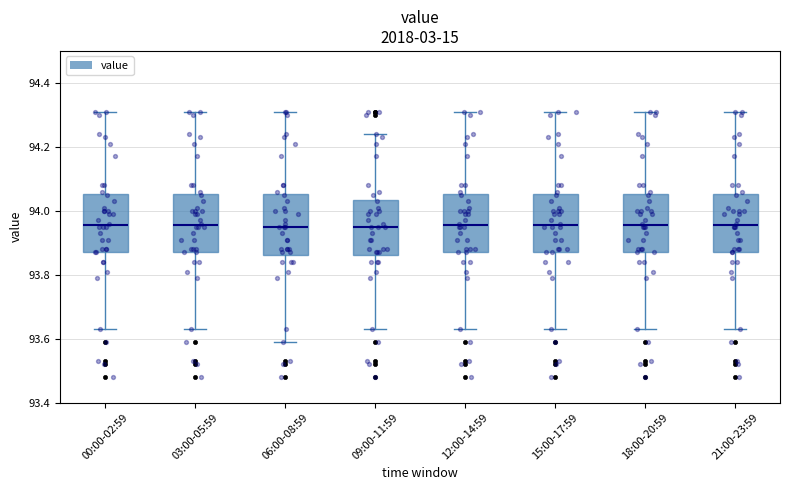

Reading left to right, read every box against the y-axis: the position of its median line, the range the box covers, and the ends of its whiskers. The values are not printed on the chart, so give them approximately, as read against the axis.

00:00-02:59: median 93.96, box 93.88 to 94.06, whiskers 93.64 to 94.32
03:00-05:59: median 93.96, box 93.88 to 94.06, whiskers 93.64 to 94.32
06:00-08:59: median 93.96, box 93.86 to 94.06, whiskers 93.60 to 94.32
09:00-11:59: median 93.96, box 93.86 to 94.04, whiskers 93.64 to 94.24
12:00-14:59: median 93.96, box 93.88 to 94.06, whiskers 93.64 to 94.32
15:00-17:59: median 93.96, box 93.88 to 94.06, whiskers 93.64 to 94.32
18:00-20:59: median 93.96, box 93.88 to 94.06, whiskers 93.64 to 94.32
21:00-23:59: median 93.96, box 93.88 to 94.06, whiskers 93.64 to 94.32